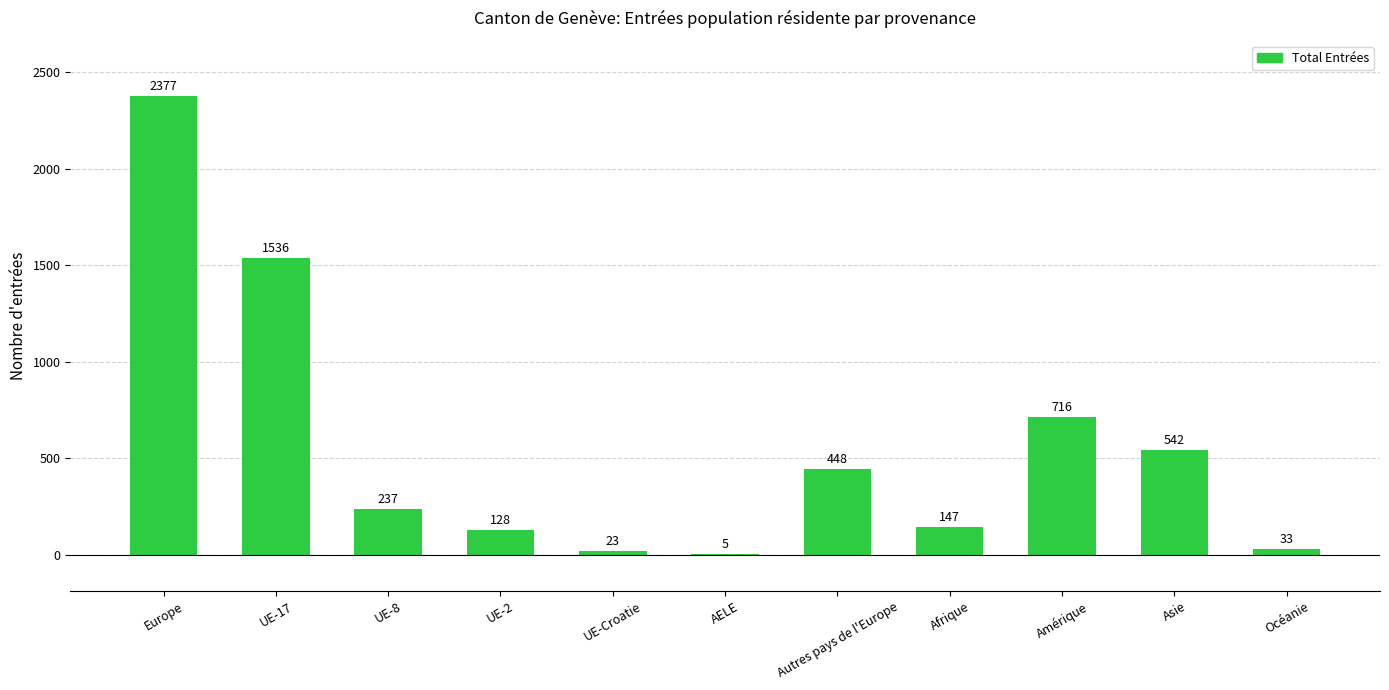

What is the sum of the values at Asie and AELE?

547